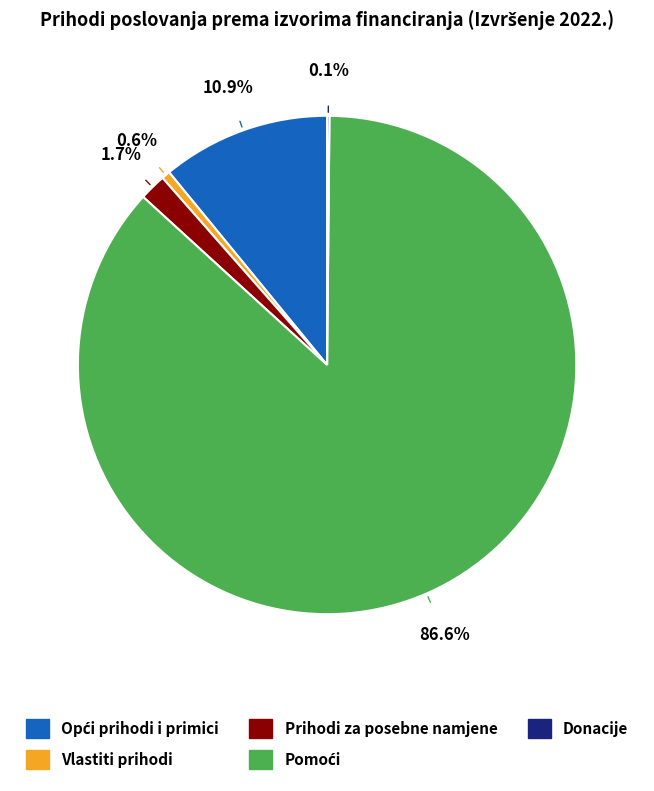

Is there a majority slice in this chart?

Yes